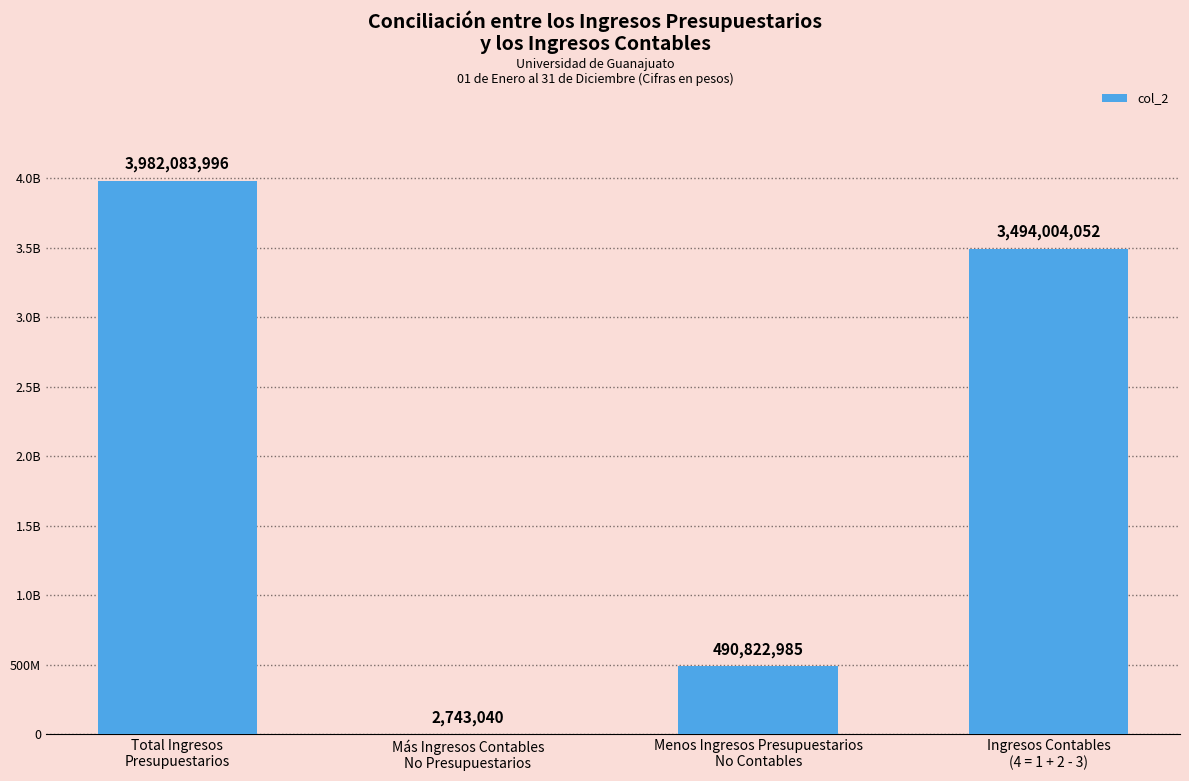

What is the difference between the values at Menos Ingresos Presupuestarios
No Contables and Más Ingresos Contables
No Presupuestarios?

488079944.7